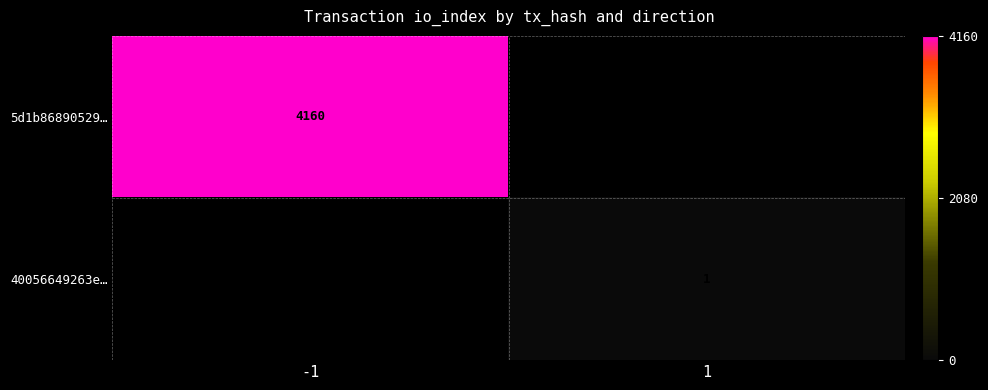

The value of 5d1b86890529… at -1 is 6597. True or false?

False